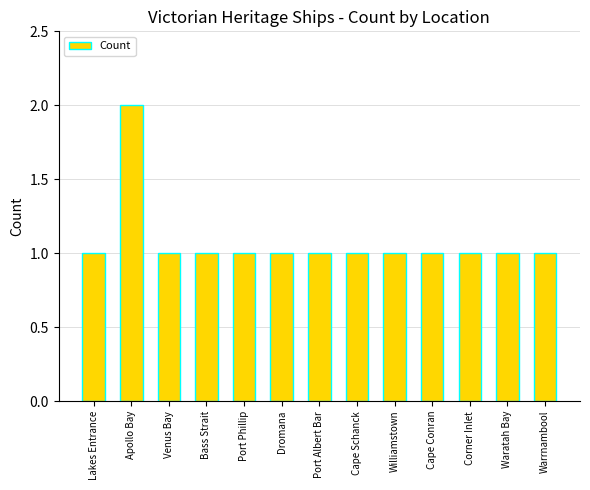

Approximately how many times larger is the value at Corner Inlet compared to Williamstown?

1.0